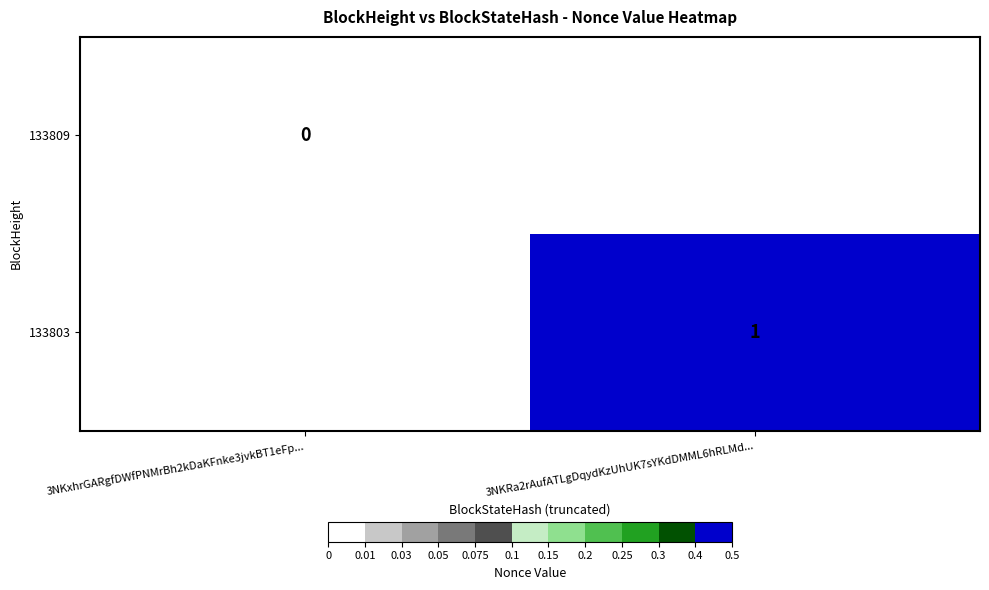

True or false: 133803 has a value of 1 at 3NKRa2rAufATLgDqydKzUhUK7sYKdDMML6hRLMd....

True